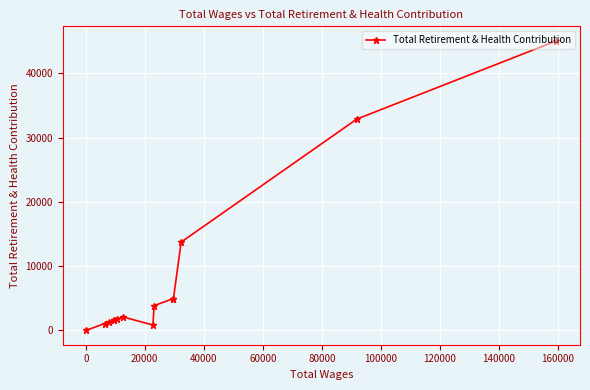

How many interior local peaks (higher than both neighbors) does the data have?

1